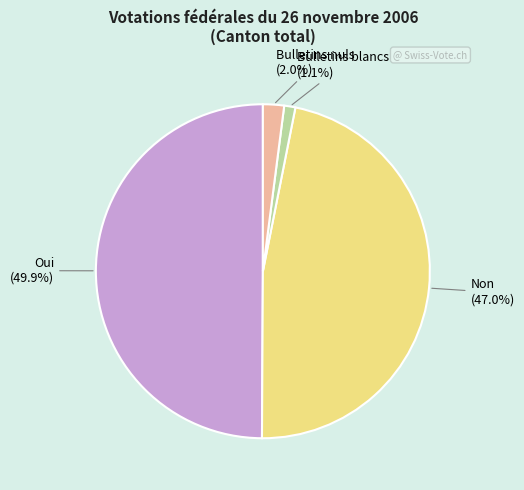

How many slices are in this pie chart?

4